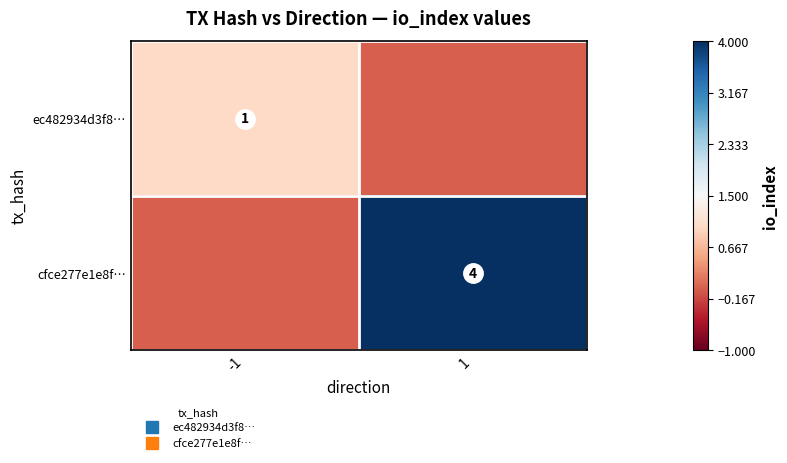

Which series has the widest spread of values?

cfce277e1e8f…